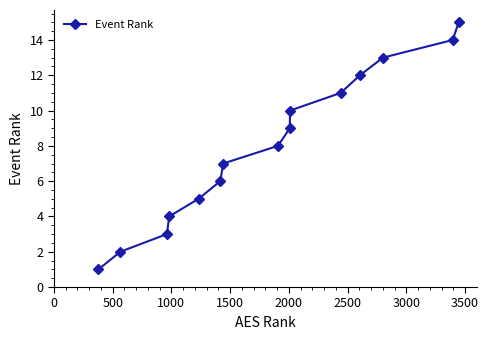

What is the greatest value displayed?

15